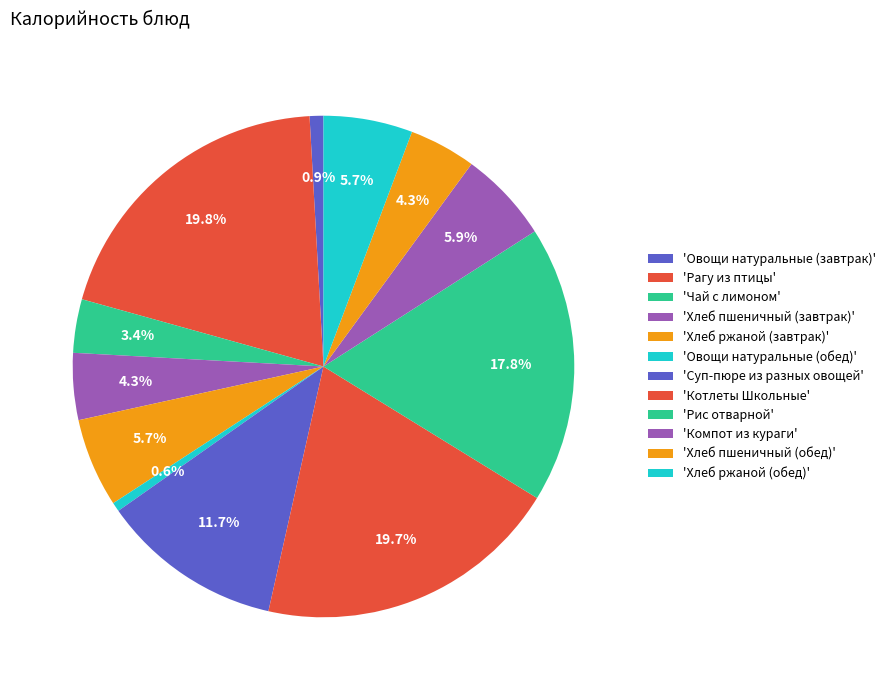

What is the largest slice in the pie chart?

Рагу из птицы